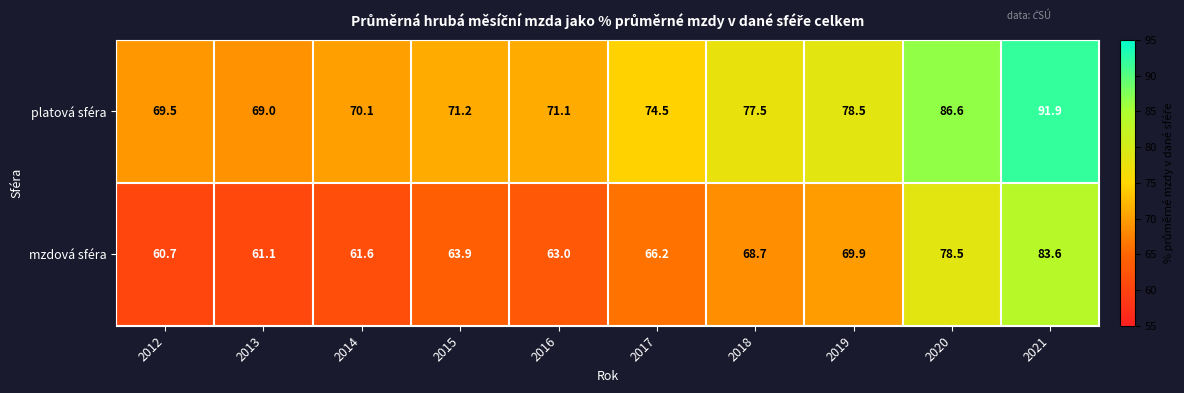

What is the difference between the second highest and minimum values in the platová sféra series?

17.6